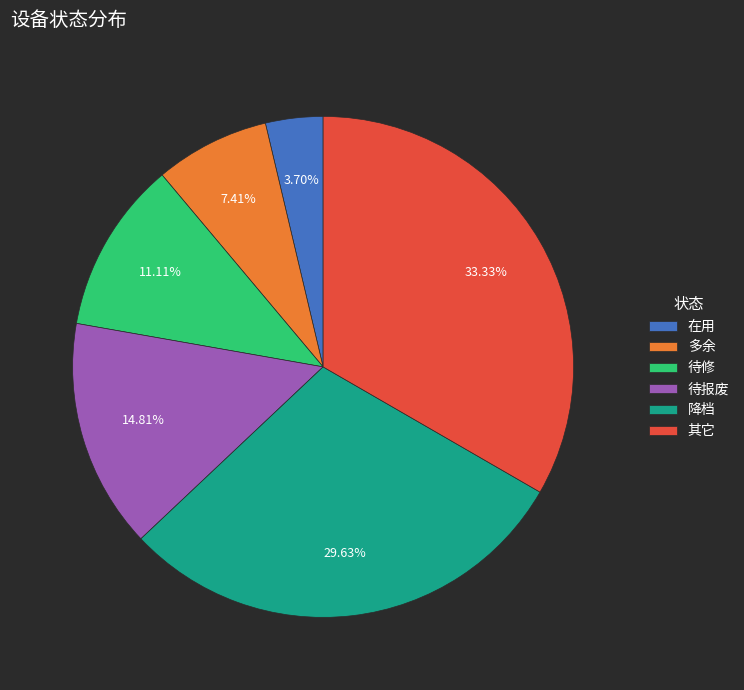

Between 多余 and 待修, which is larger?

待修